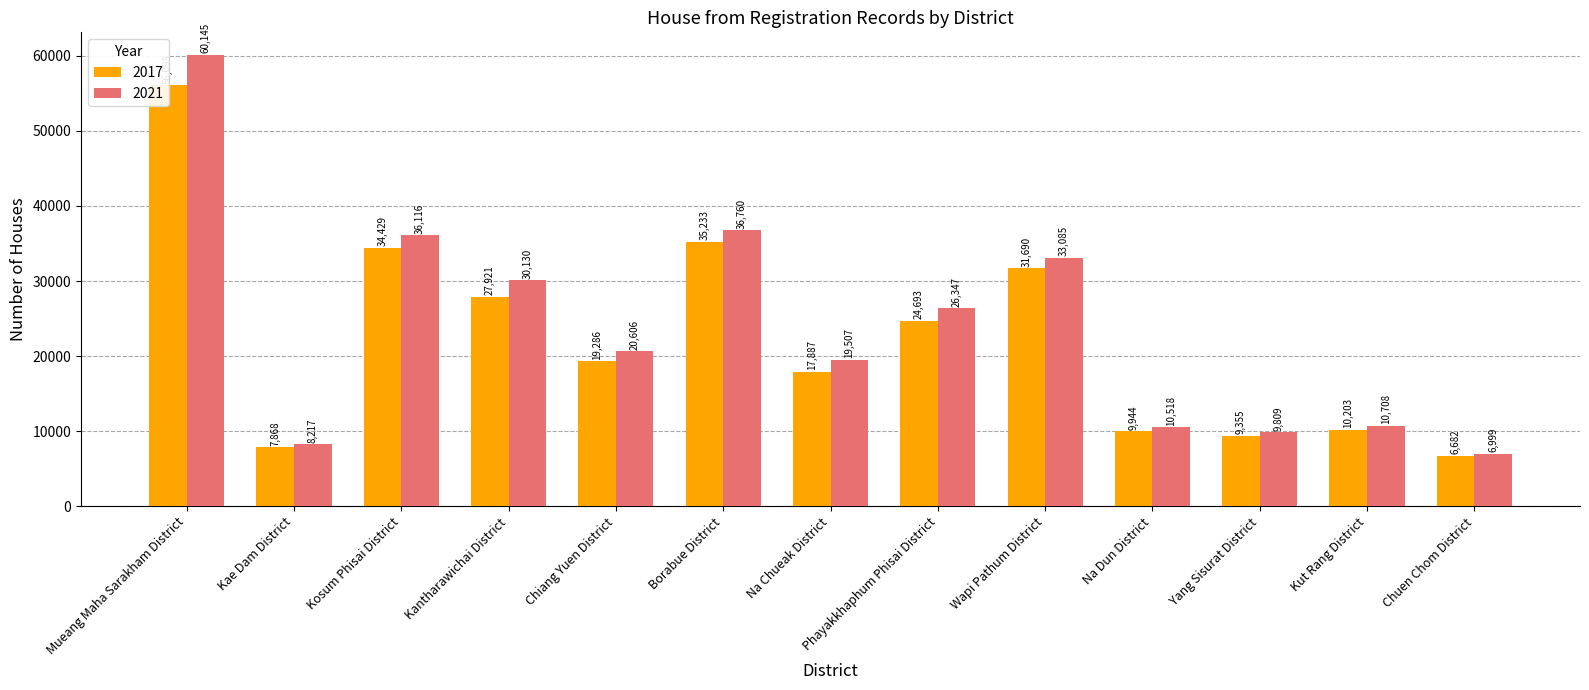

At which label is 2017 closest to 31390?

Wapi Pathum District